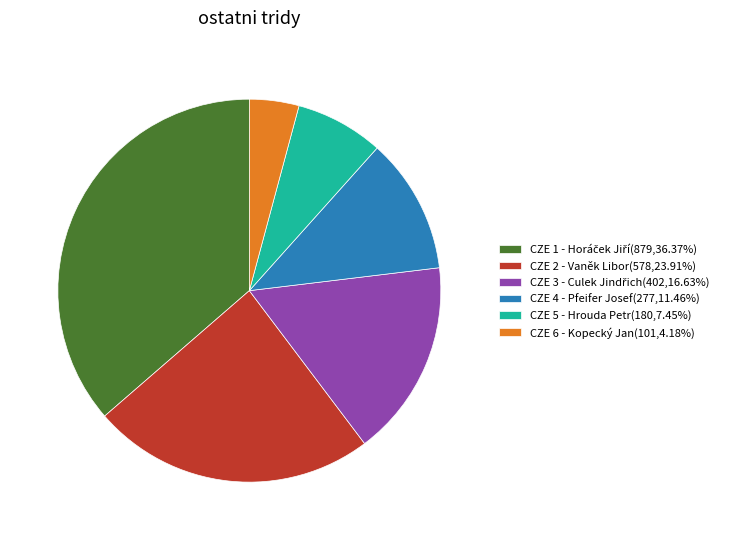

Does CZE 2 - Vaněk Libor(578,23.91%) account for over 50% of the chart?

No